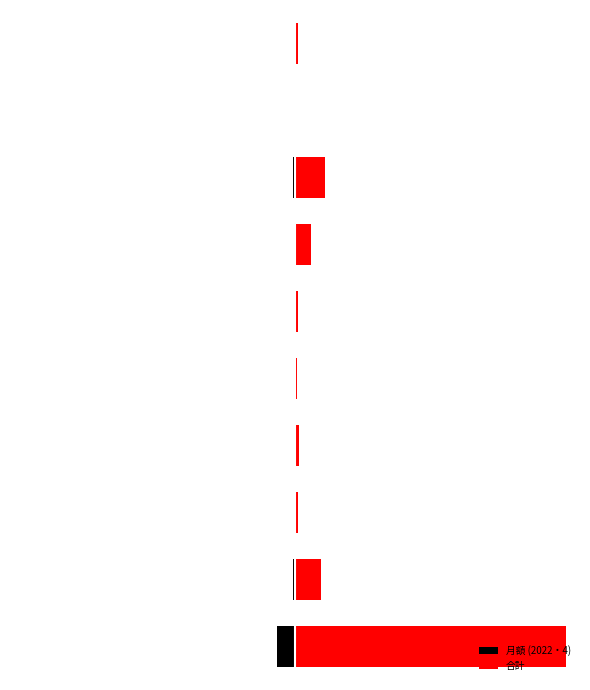

Reading right to left, transcribe all the data shown in this chart.

月額 (2022・4): -2619	-1020	-27450	-14445	-4000	-2000	-5000	-3000	-30000	-250000
合計: 38628	15028	417240	219565	48000	24000	60000	36000	360000	3800000